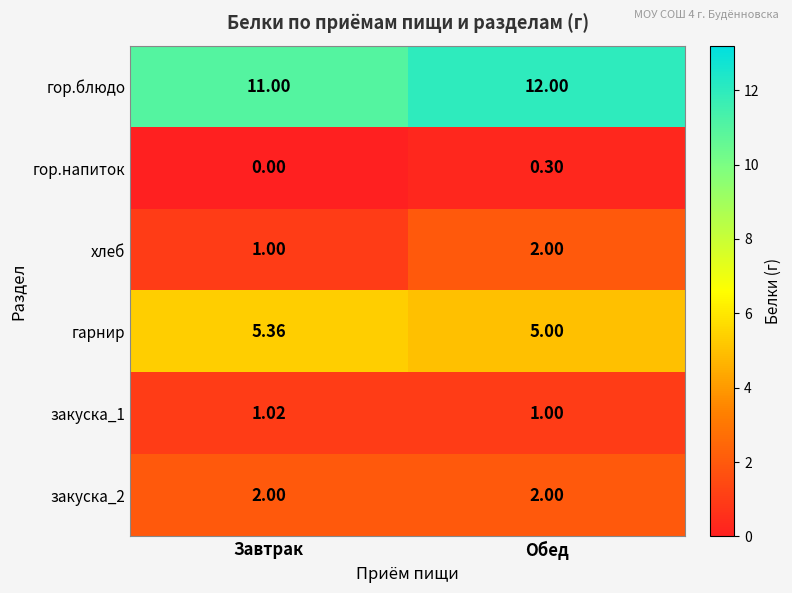

At how many categories does at least one series exceed 8?

2